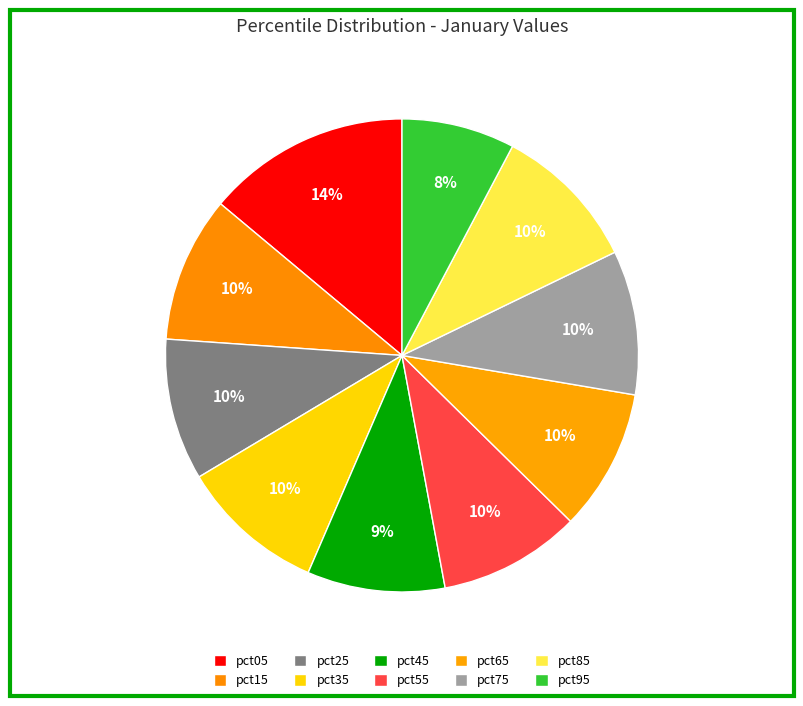

What percentage do pct15 and pct85 together represent?

20.1%